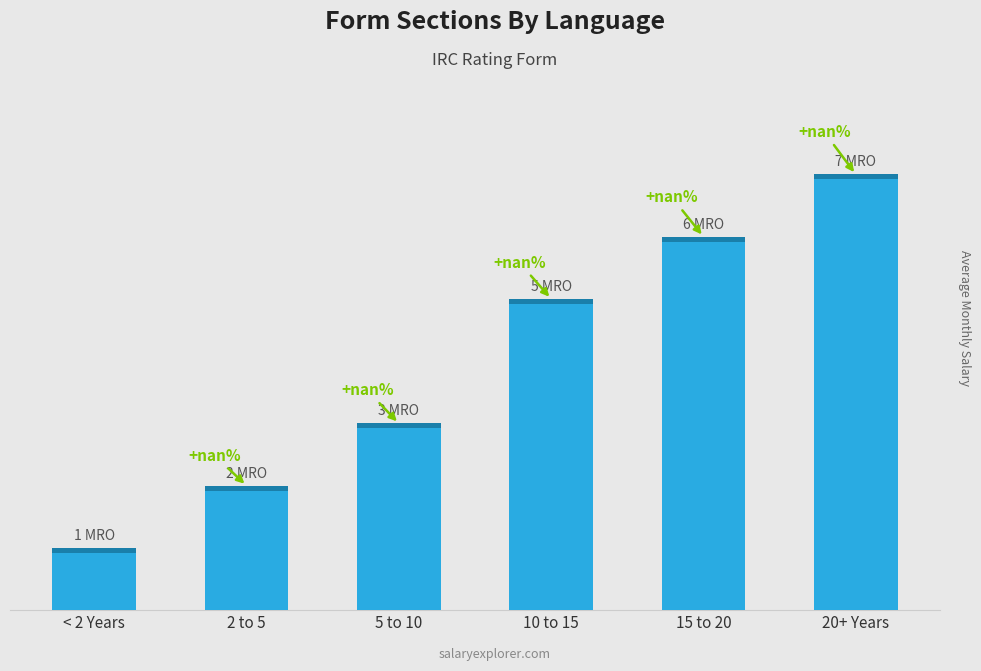

The chart shows a value of 10 at Portuguese text. True or false?

False